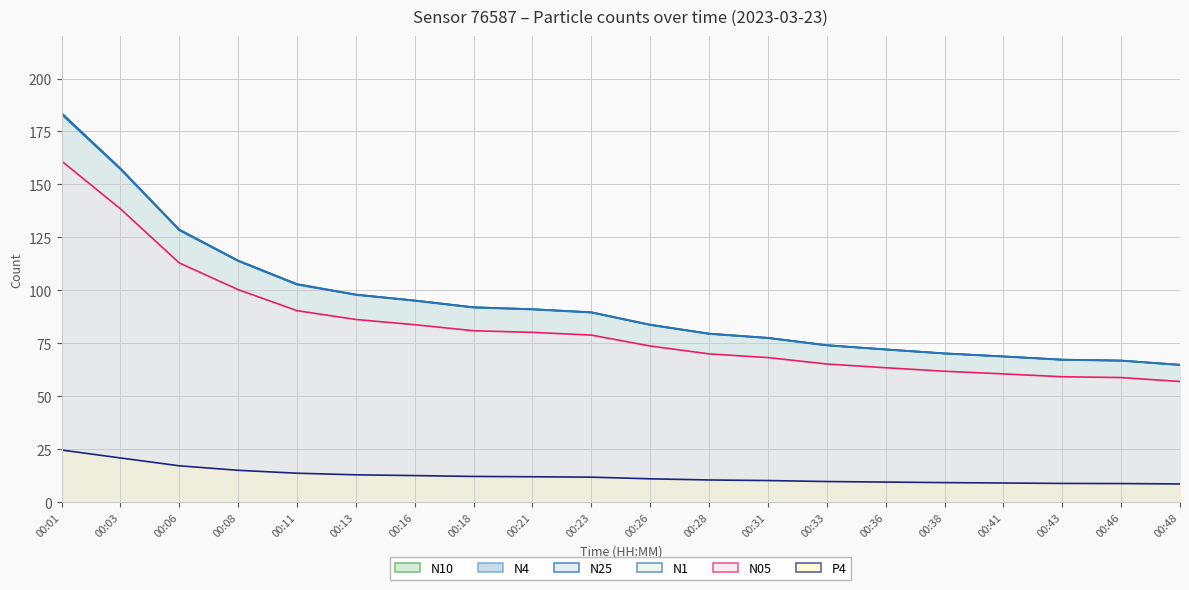

What is the smallest value displayed?

8.7